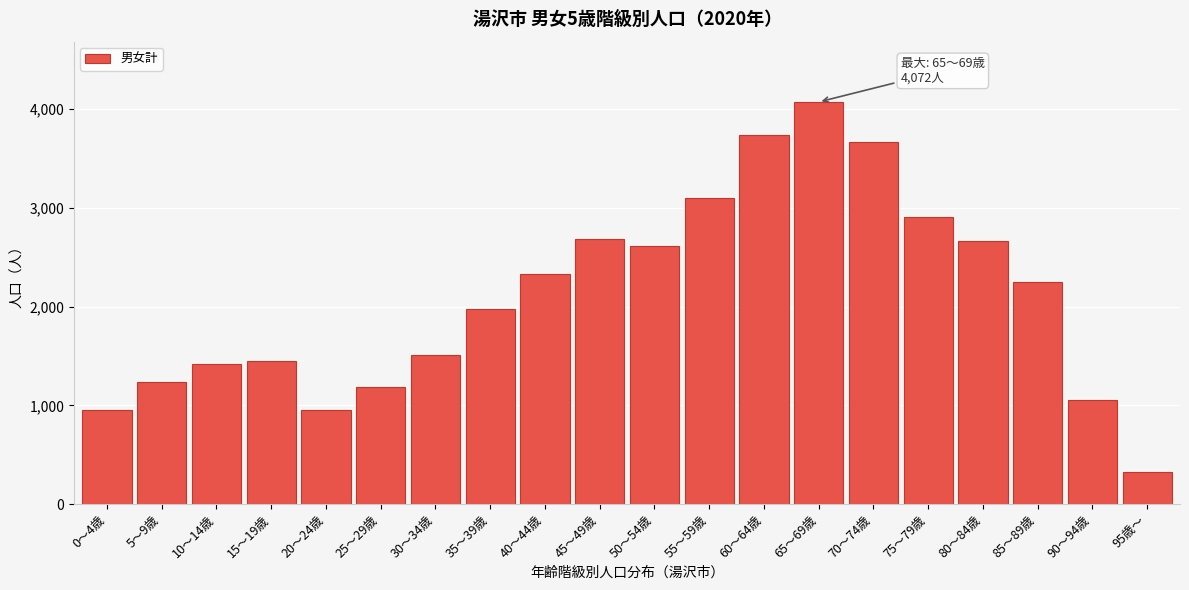

Read the value at 30～34歳, to the nearest 100.

1500